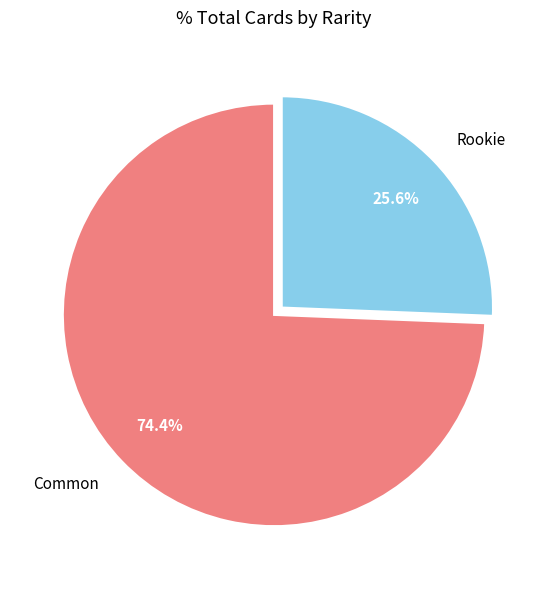

True or false: Rookie accounts for 18% of the total.

False